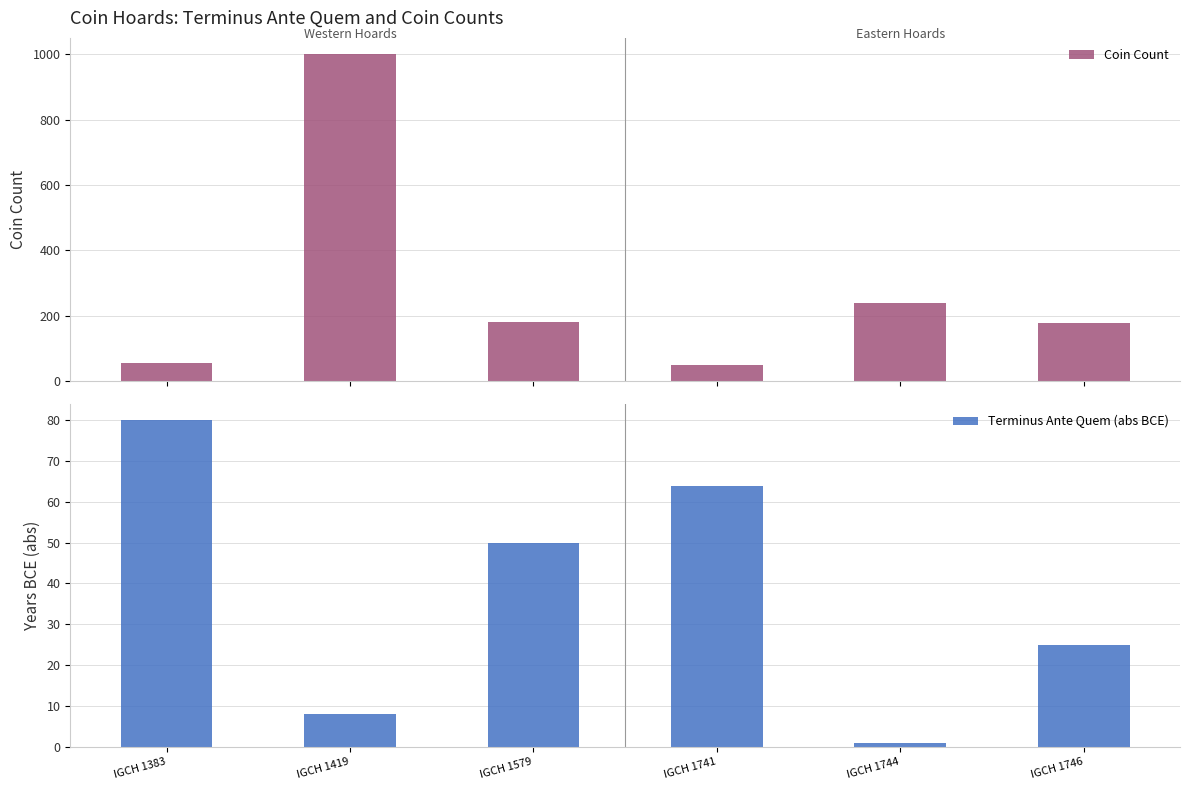

Rank the series by their average value, from lowest to highest.

Terminus Ante Quem (abs BCE), Coin Count